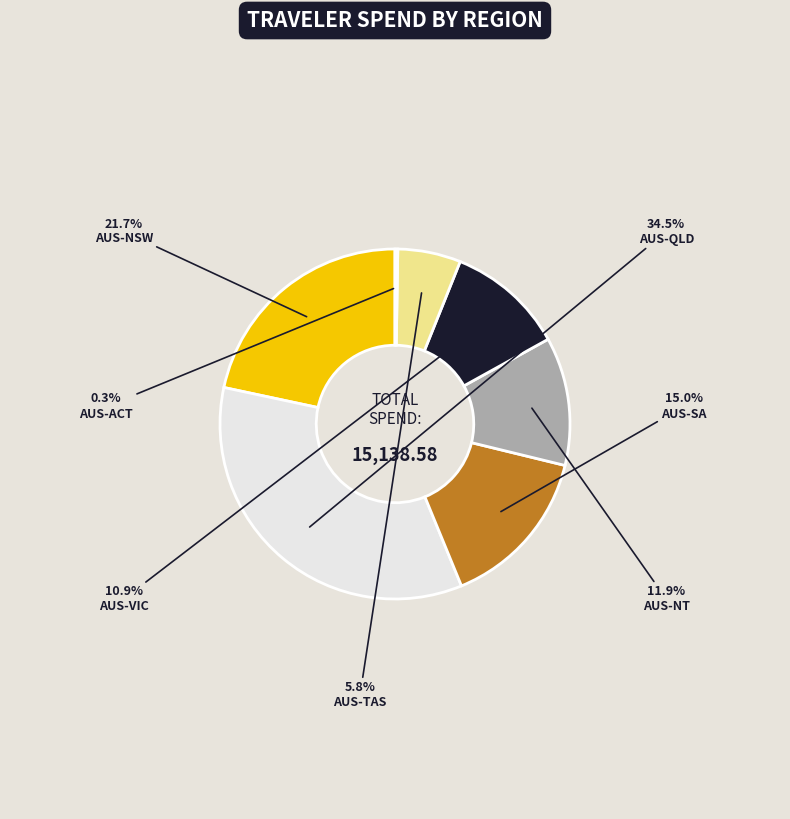

The AUS-QLD slice represents 35% of the pie. True or false?

True